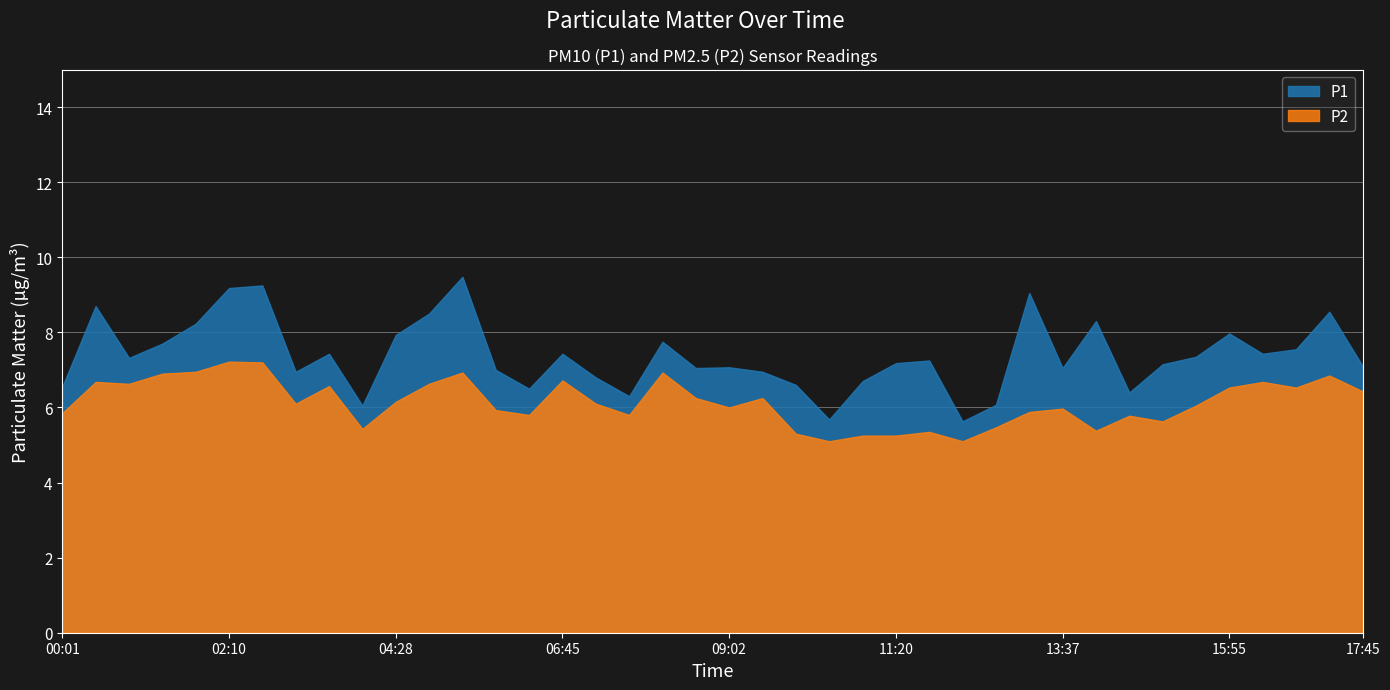

True or false: P2 has more than 1 interior local peaks.

True